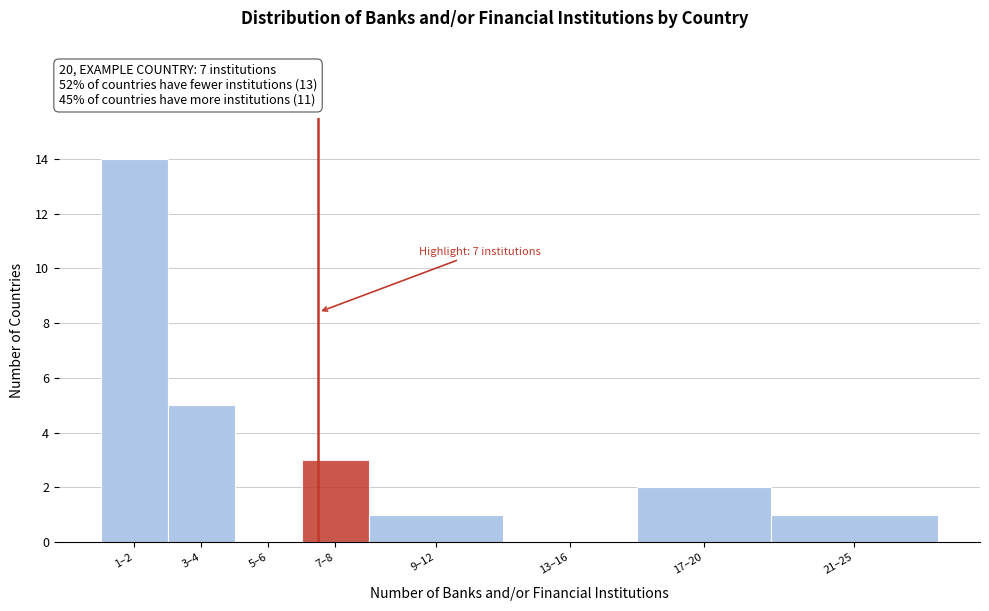

Reading left to right, extract all data points from this chart.

1–2=14	3–4=5	5–6=0	7–8=3	9–12=1	13–16=0	17–20=2	21–25=1